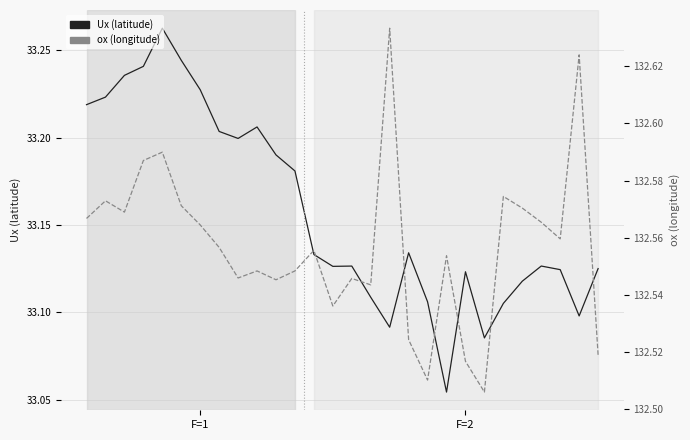

Reading left to right, list all the values displayed in this chart.

Ux: 33.2	33.2	33.2	33.2	33.3	33.2	33.2	33.2	33.2	33.2	33.2	33.2	33.1	33.1	33.1	33.1	33.1	33.1	33.1	33.1	33.1	33.1	33.1	33.1	33.1	33.1	33.1	33.1
ox: 132.6	132.6	132.6	132.6	132.6	132.6	132.6	132.6	132.5	132.5	132.5	132.5	132.6	132.5	132.5	132.5	132.6	132.5	132.5	132.6	132.5	132.5	132.6	132.6	132.6	132.6	132.6	132.5